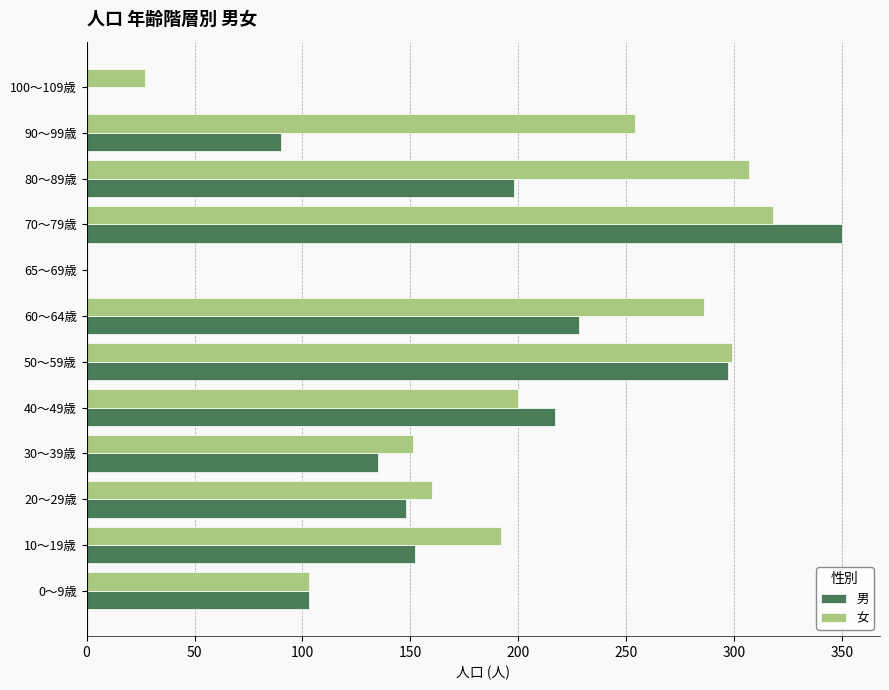

Is the value of 女 at 20～29歳 greater than the value of 男 at 0～9歳?

Yes